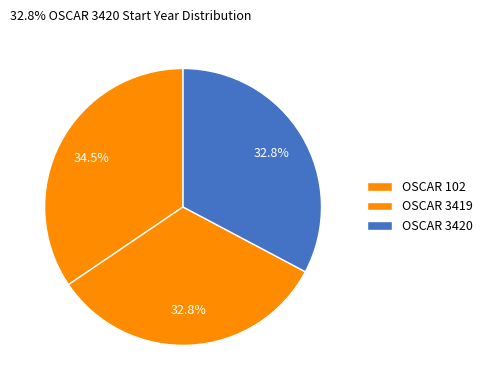

Approximately how many times larger is the value at OSCAR 3419 compared to OSCAR 3420?

1.0